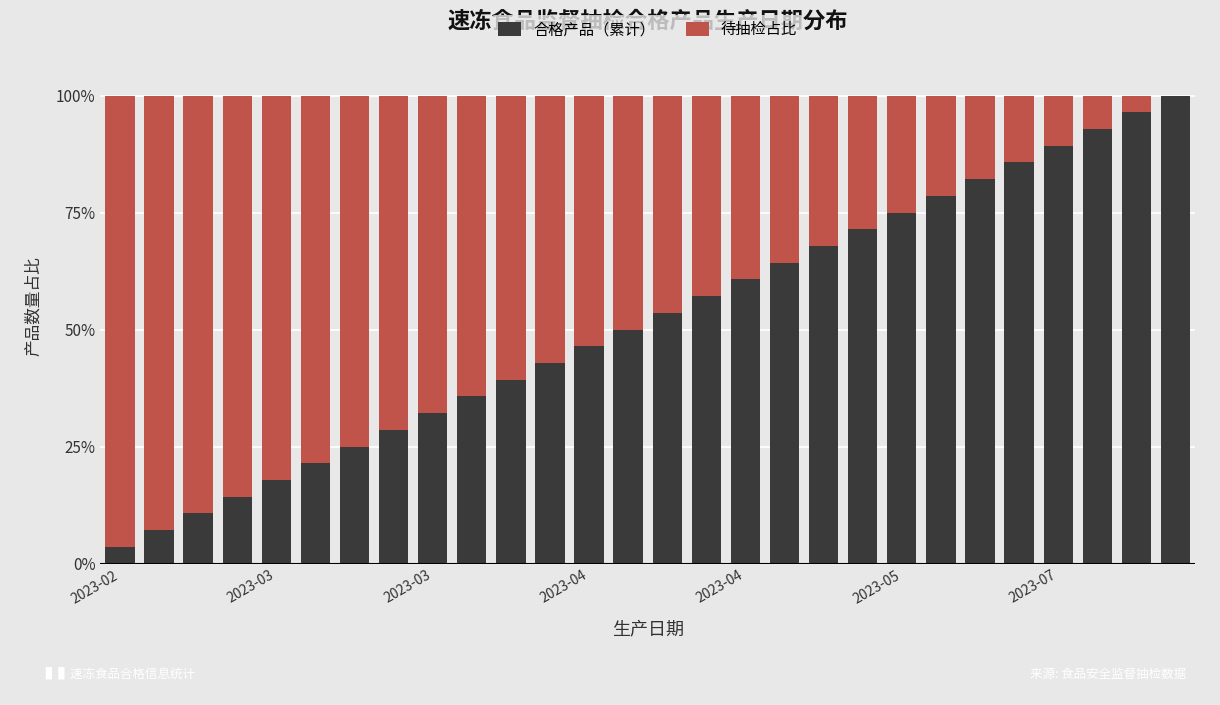

What is the highest value of the 合格产品（累计） series?

100.0